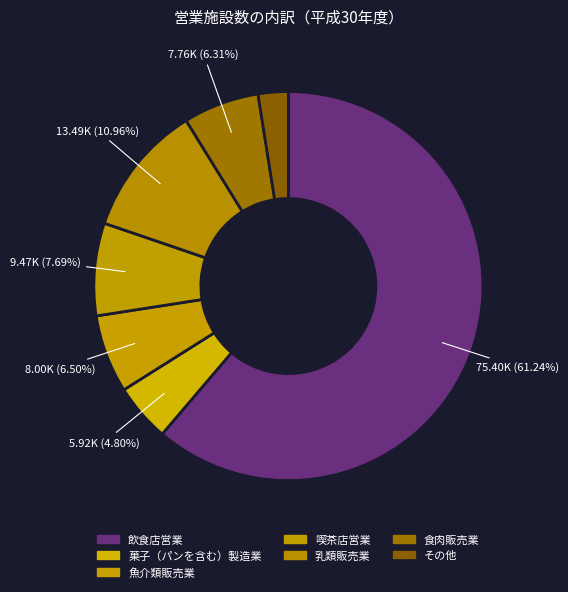

How many slices are in this pie chart?

7